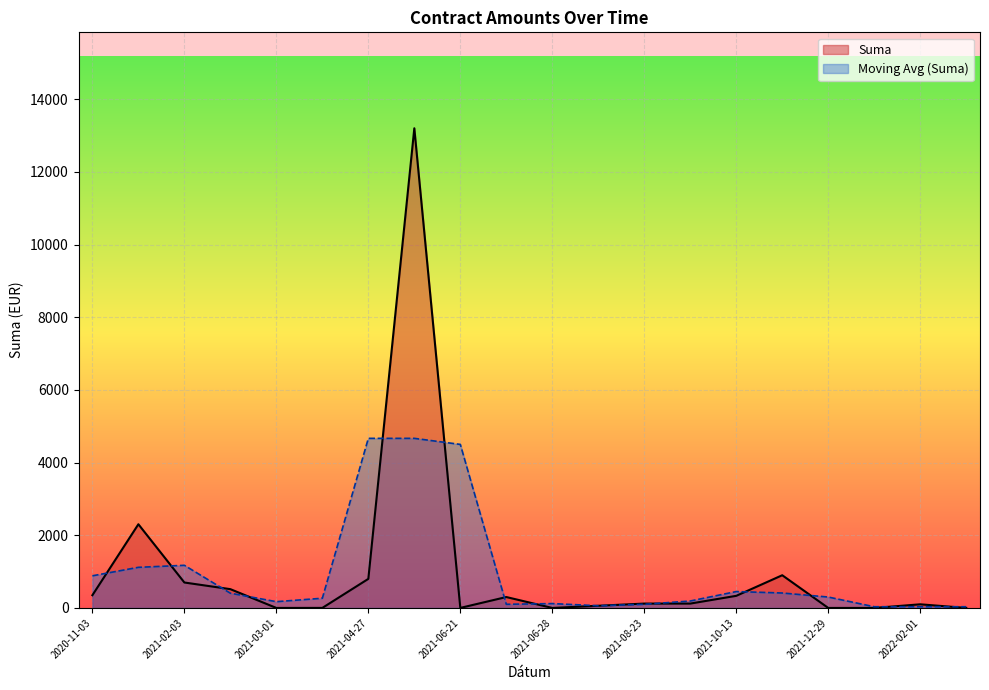

The value of Contract Count at 2021-08-23 is 1.5. True or false?

False